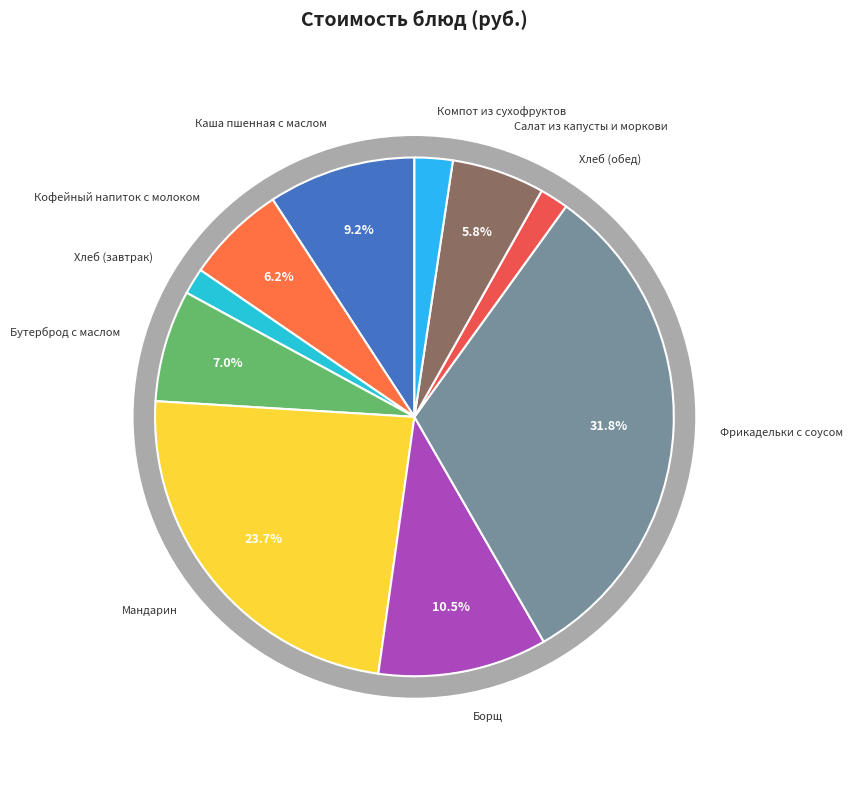

To the nearest percent, what portion does Хлеб (завтрак) represent?

2%